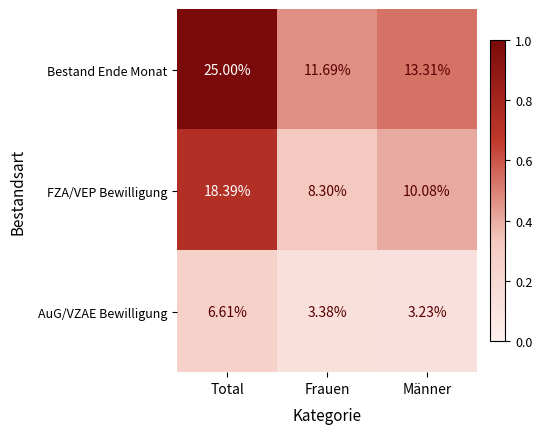

Rank the series by their average value, from highest to lowest.

Bestand Ende Monat, FZA/VEP Bewilligung, AuG/VZAE Bewilligung